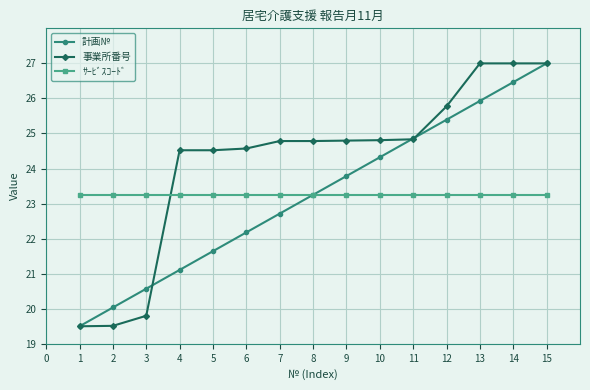

What is the maximum value shown in the chart?

27.0